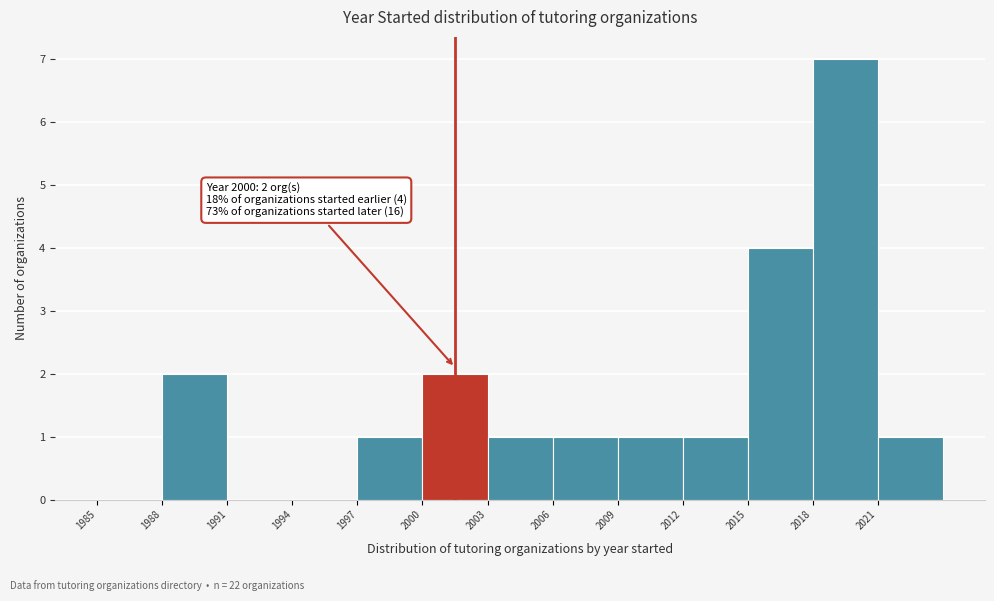

Which range on the x-axis has the tallest bar?

2018 to 2021